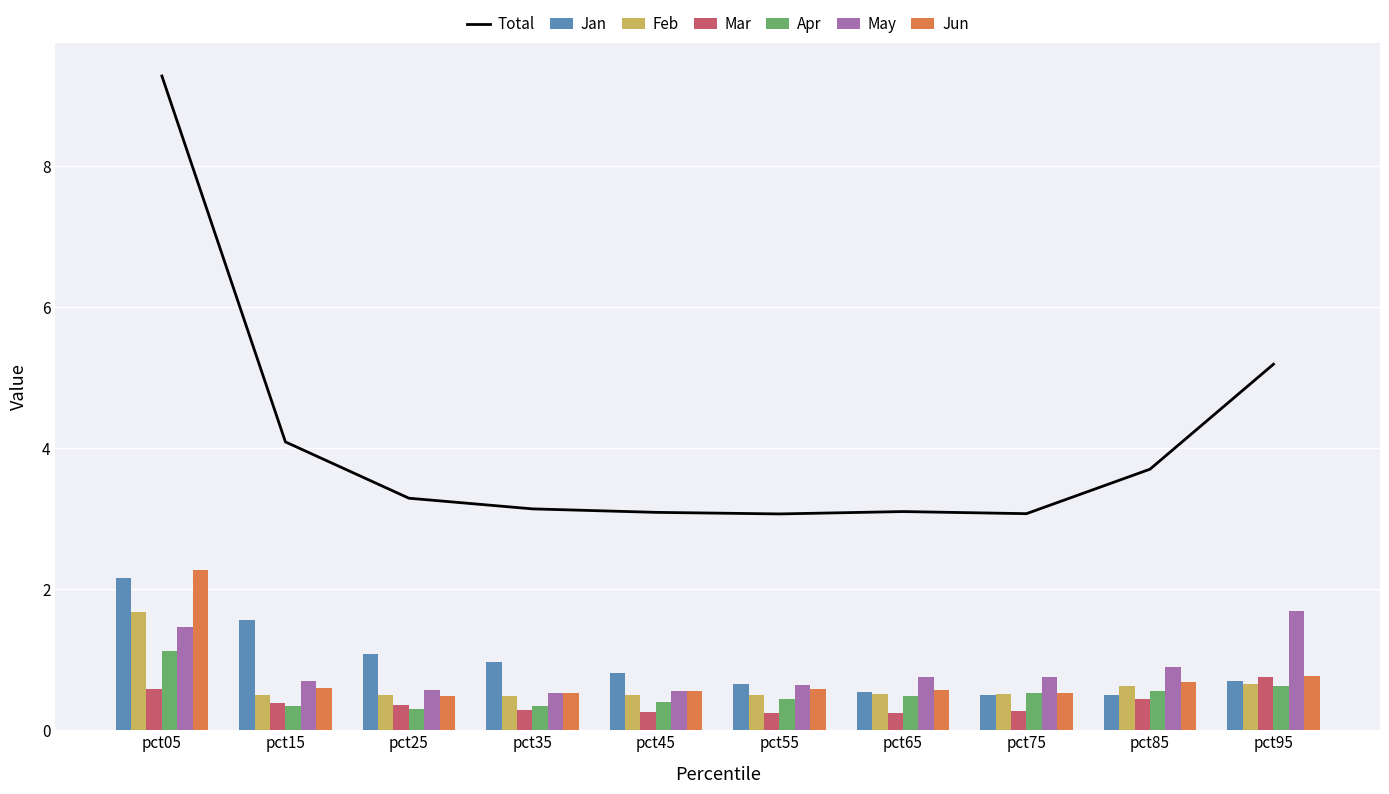

Is the value of Jun at pct95 greater than the value of Mar at pct45?

Yes